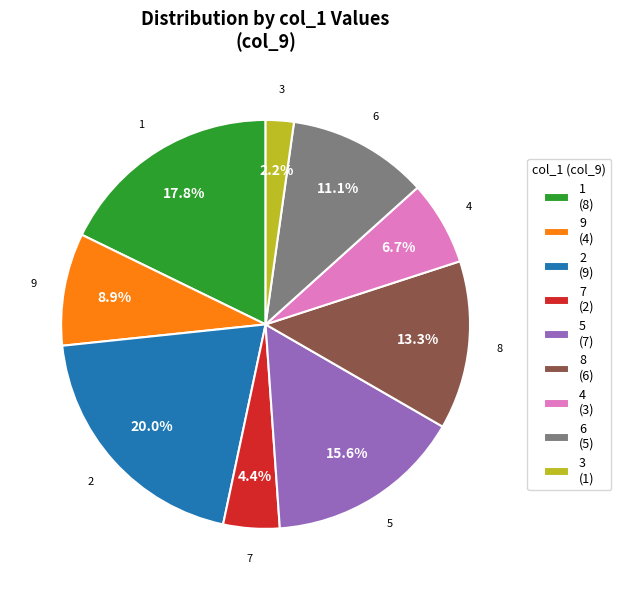

Rank the categories by value from lowest to highest.

3 (1), 7 (2), 4 (3), 9 (4), 6 (5), 8 (6), 5 (7), 1 (8), 2 (9)